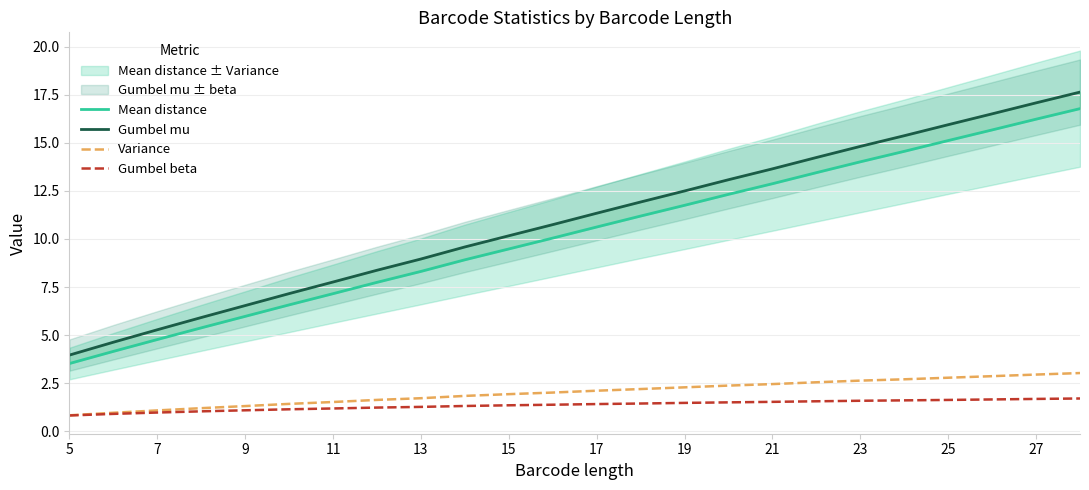

What is the greatest value displayed?

17.6